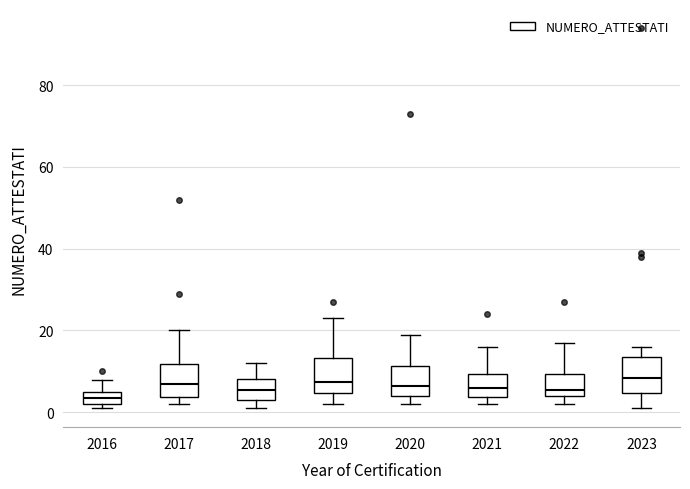

Where does the upper whisker of the box at x = 2016 end on the y-axis? The values are not printed on the chart, so give them approximately, as read against the axis.

8